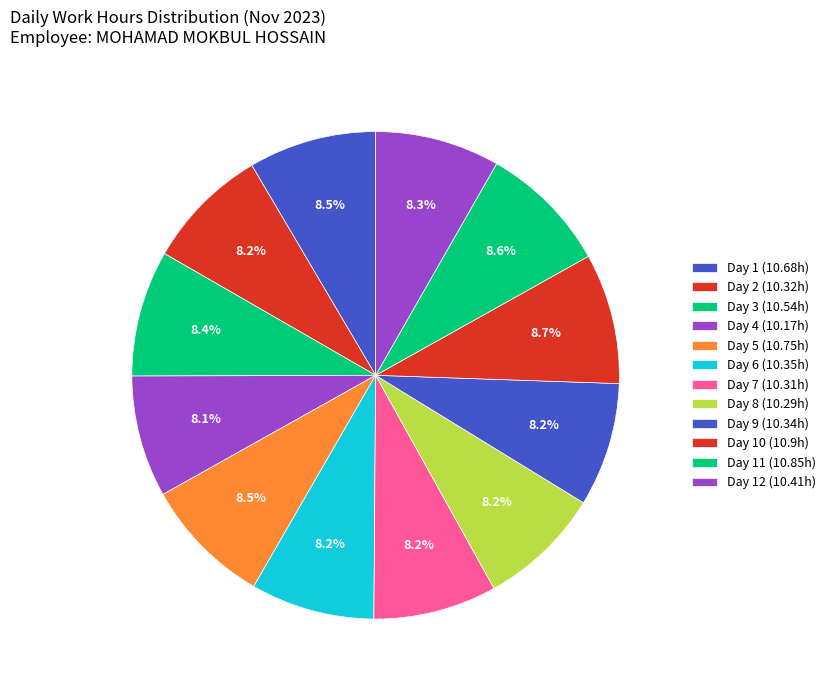

Which slice is the smallest?

Day 4